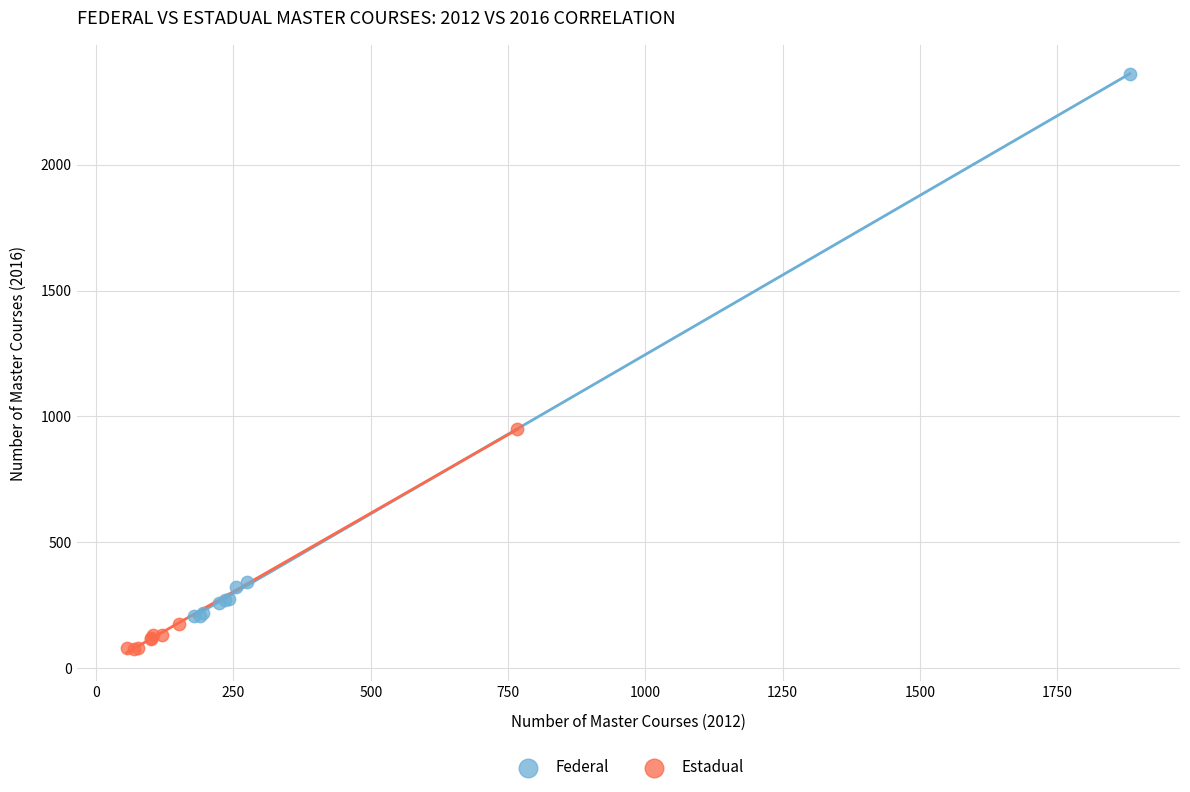

Which series reaches the minimum Y coordinate?

Estadual